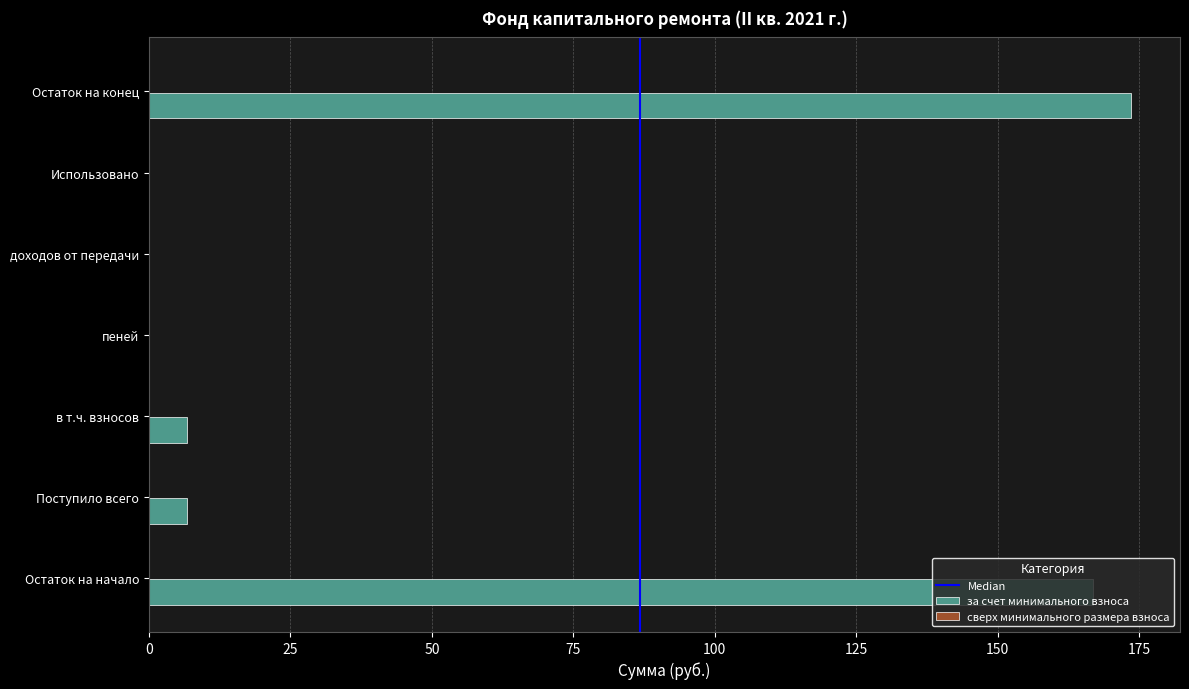

Which has a higher value, Остаток на начало or пеней?

Остаток на начало